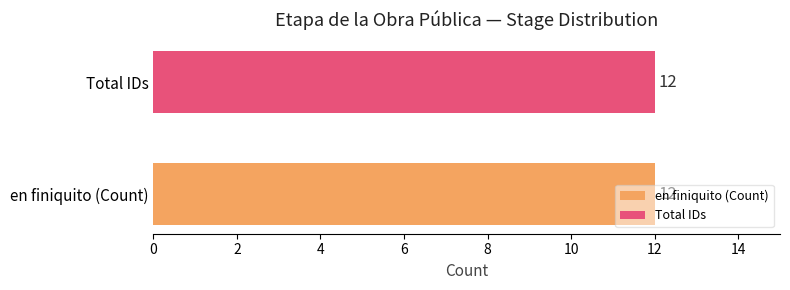

What is the greatest value displayed?

12